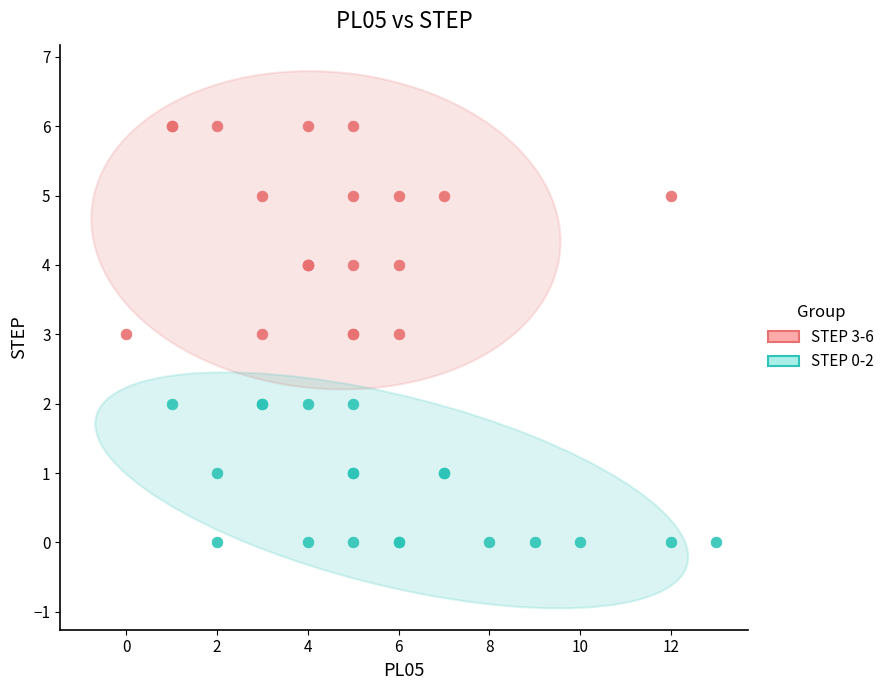

Which series has the largest Y range (max minus min)?

STEP 3-6